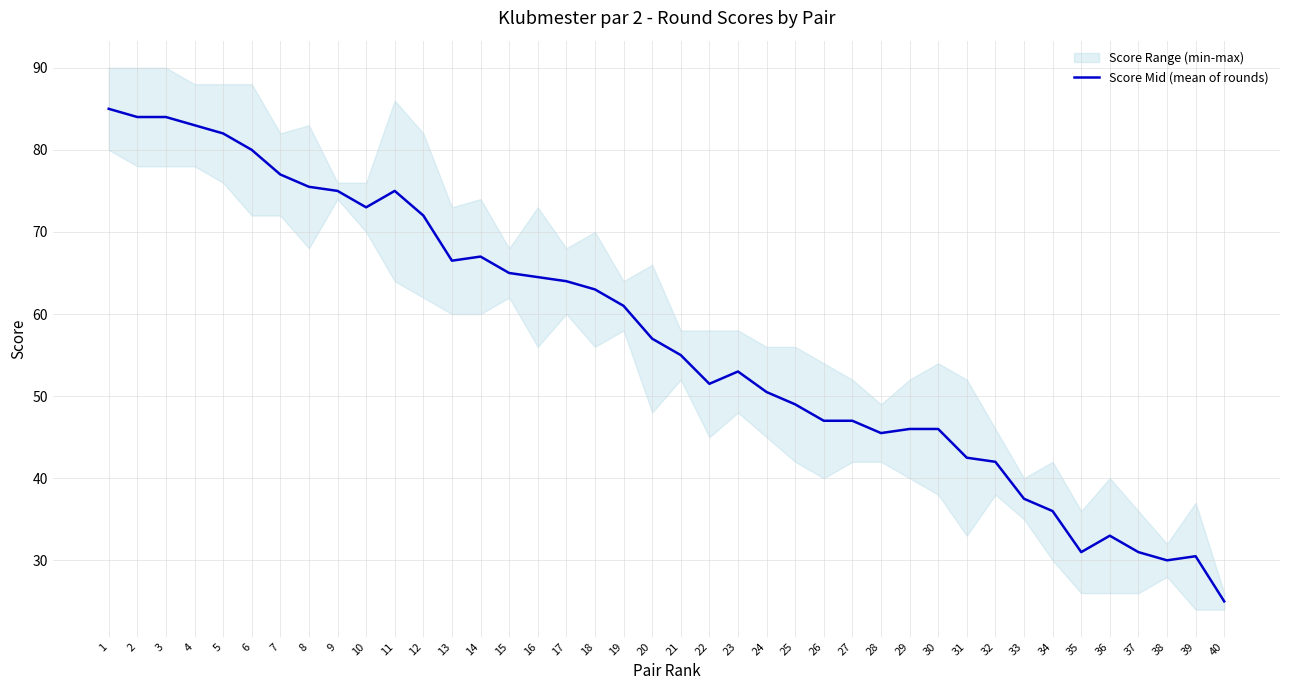

At which category does the chart reach its minimum across all series?

40